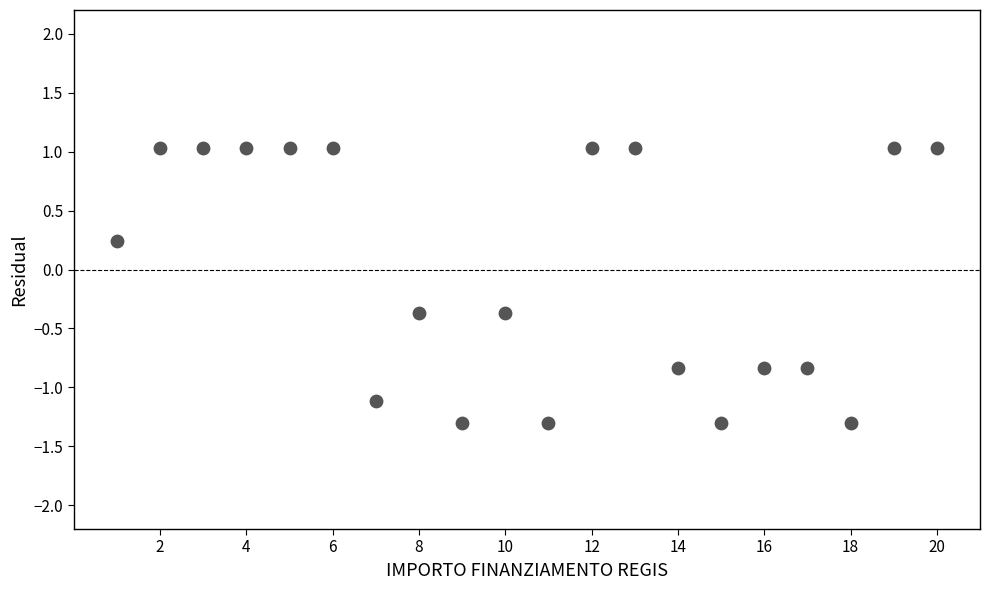

What is the range of X values (max minus min)?

19.0